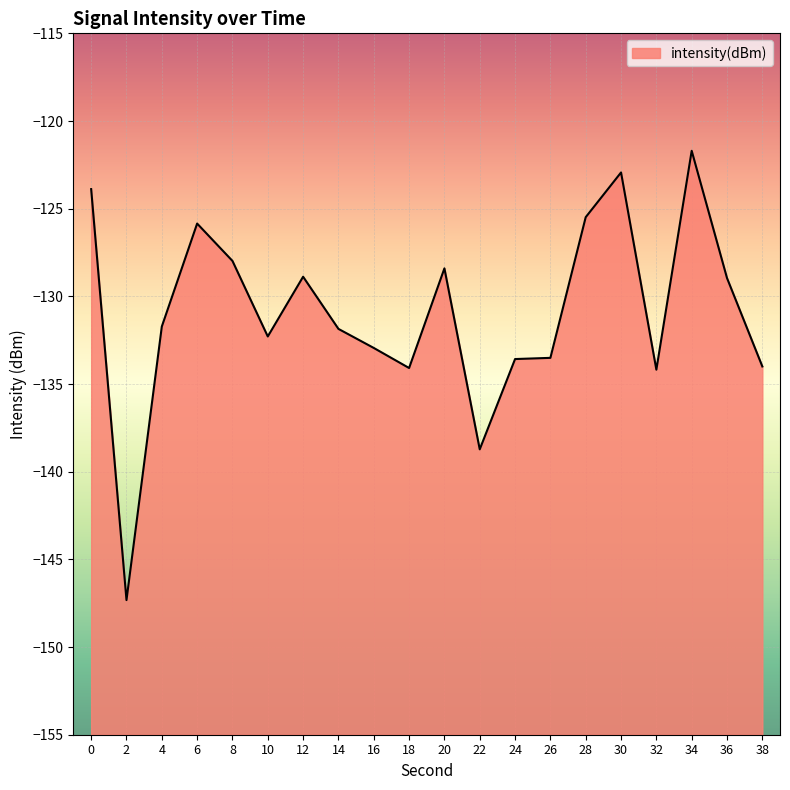

What is the greatest value displayed?

-121.7